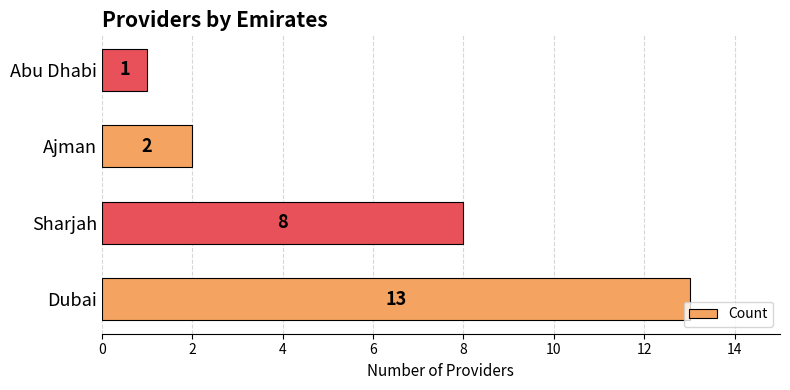

What is the difference between the maximum and minimum values?

12